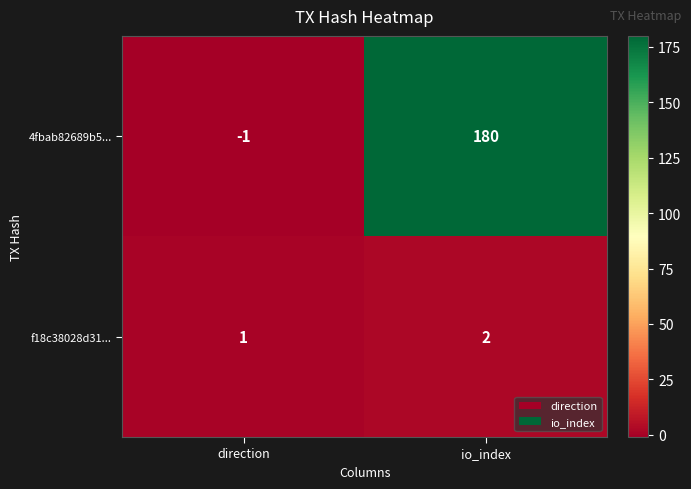

What is the sum of all f18c38028d31... values?

3